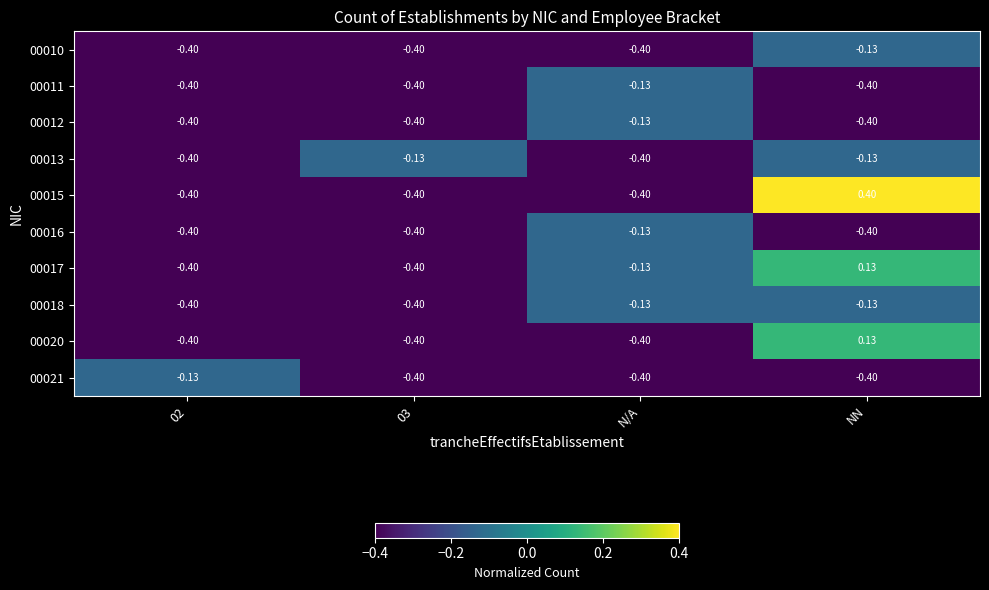

How many series are shown in this chart?

10